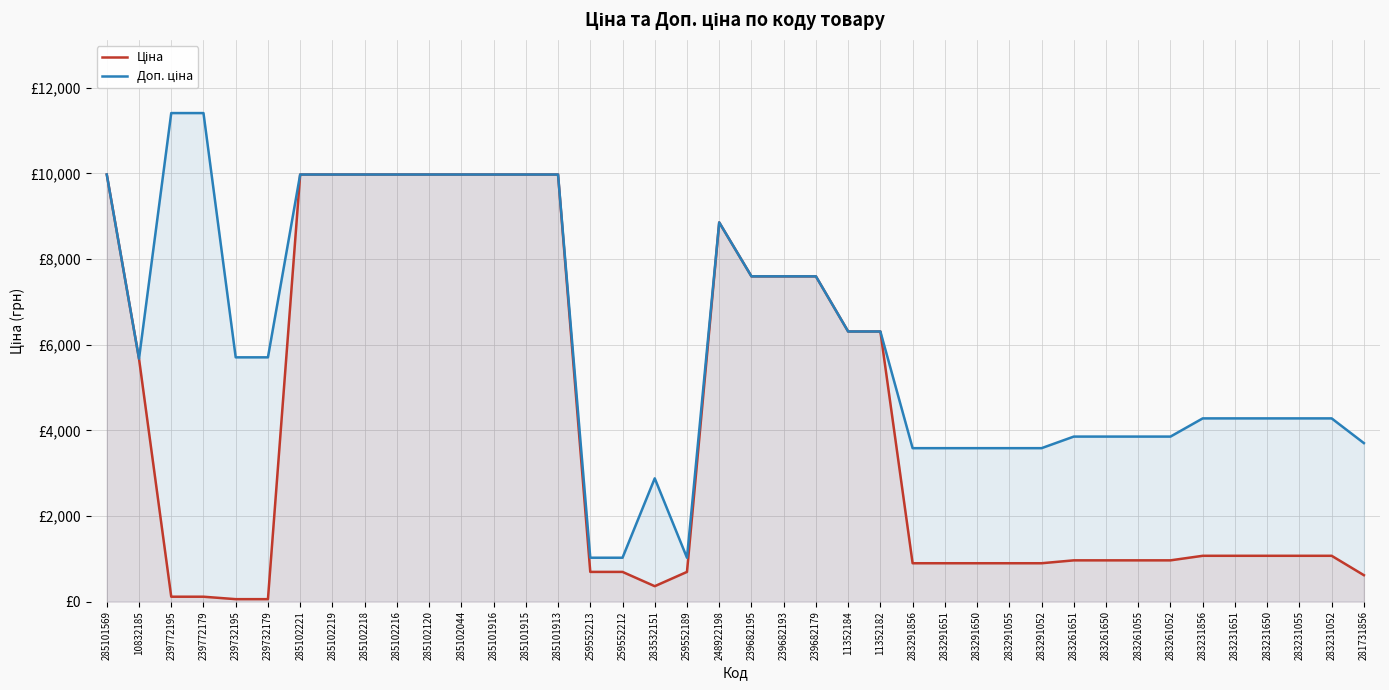

True or false: Ціна and Доп. ціна intersect in this chart.

False